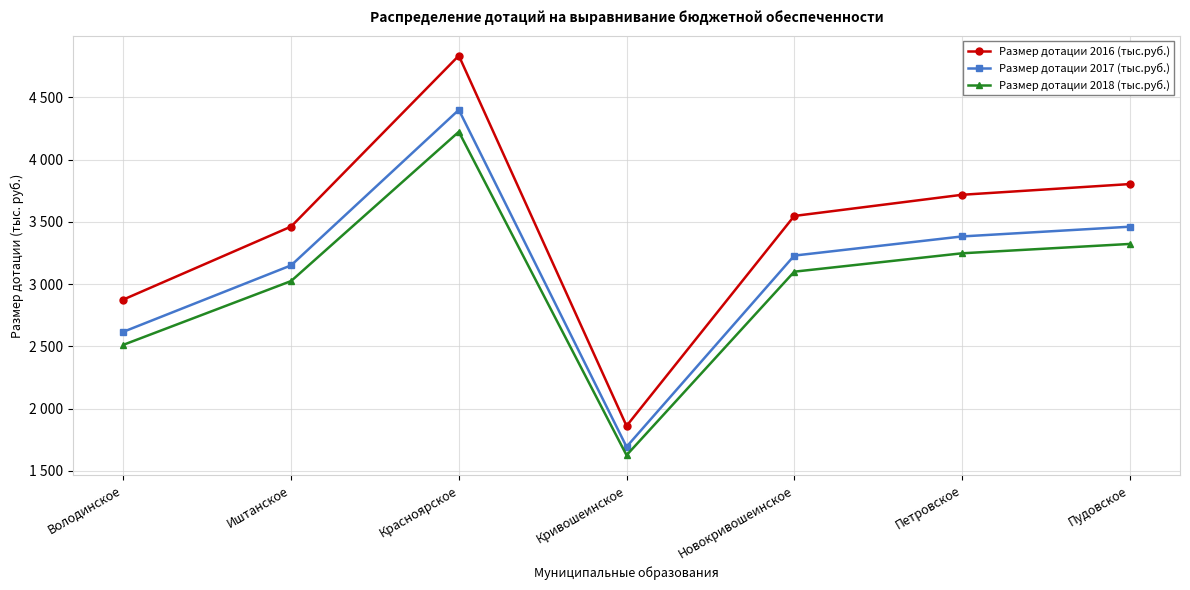

Where is the first local maximum for Размер дотации 2018 (тыс.руб.)?

Красноярское